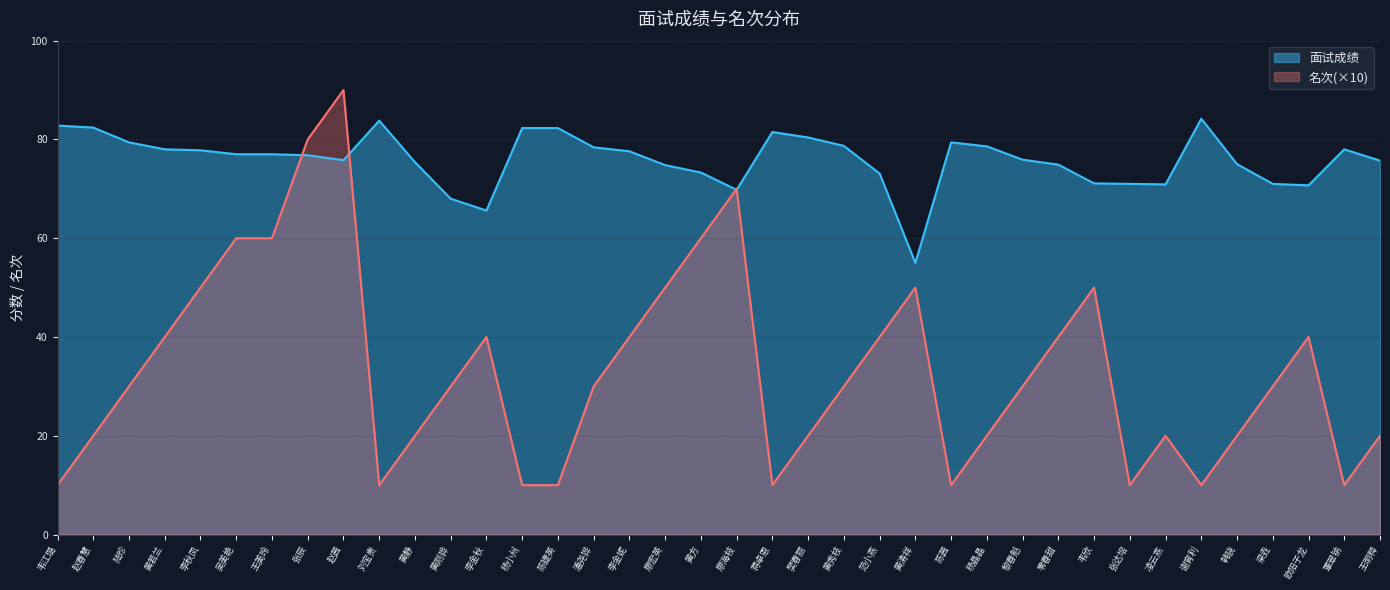

How many interior local valleys does the 面试成绩 series have?

6